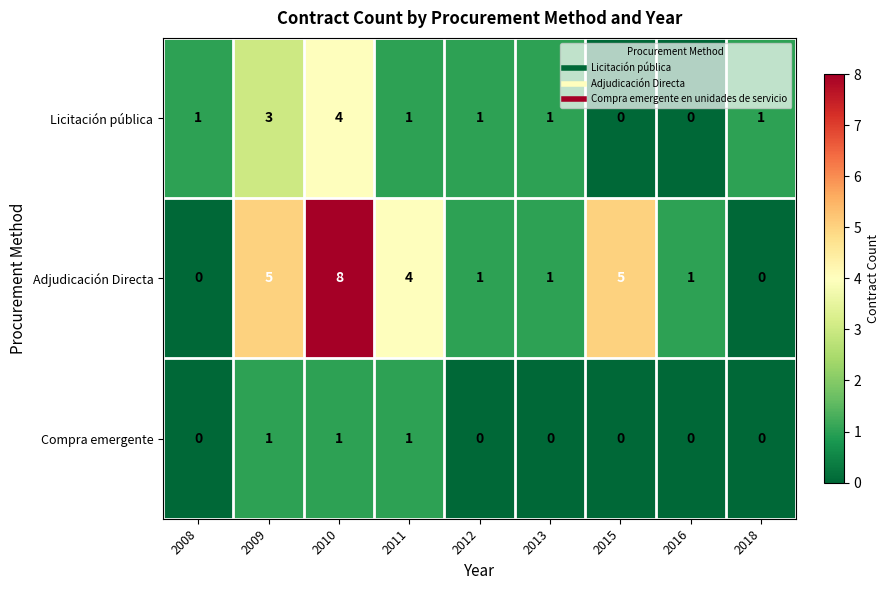

Which series has the widest spread of values?

Adjudicación Directa